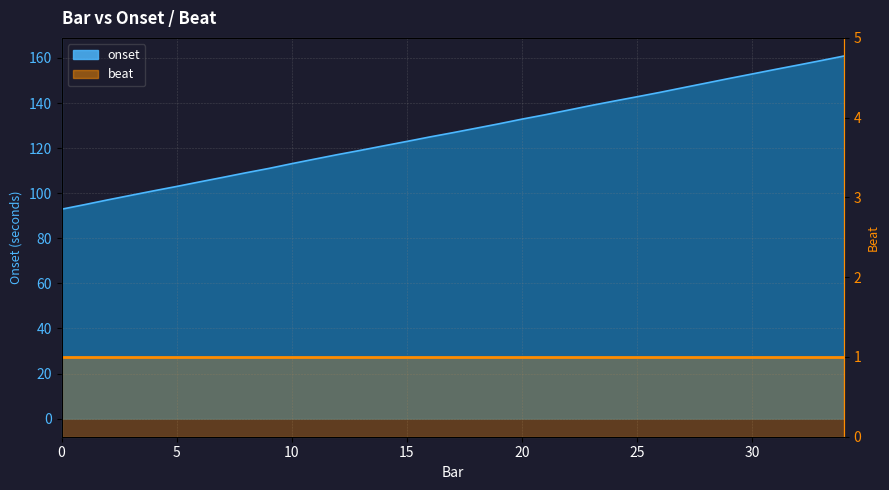

Reading left to right, extract all data points from this chart.

92.9	94.9	97.0	99.0	101.0	103.0	105.0	107.0	109.0	111.0	113.1	115.1	117.1	119.0	121.0	123.0	125.0	126.8	128.8	130.8	132.8	134.8	136.8	138.9	140.9	142.8	144.7	146.8	148.8	150.9	152.9	154.9	156.8	158.8	160.9